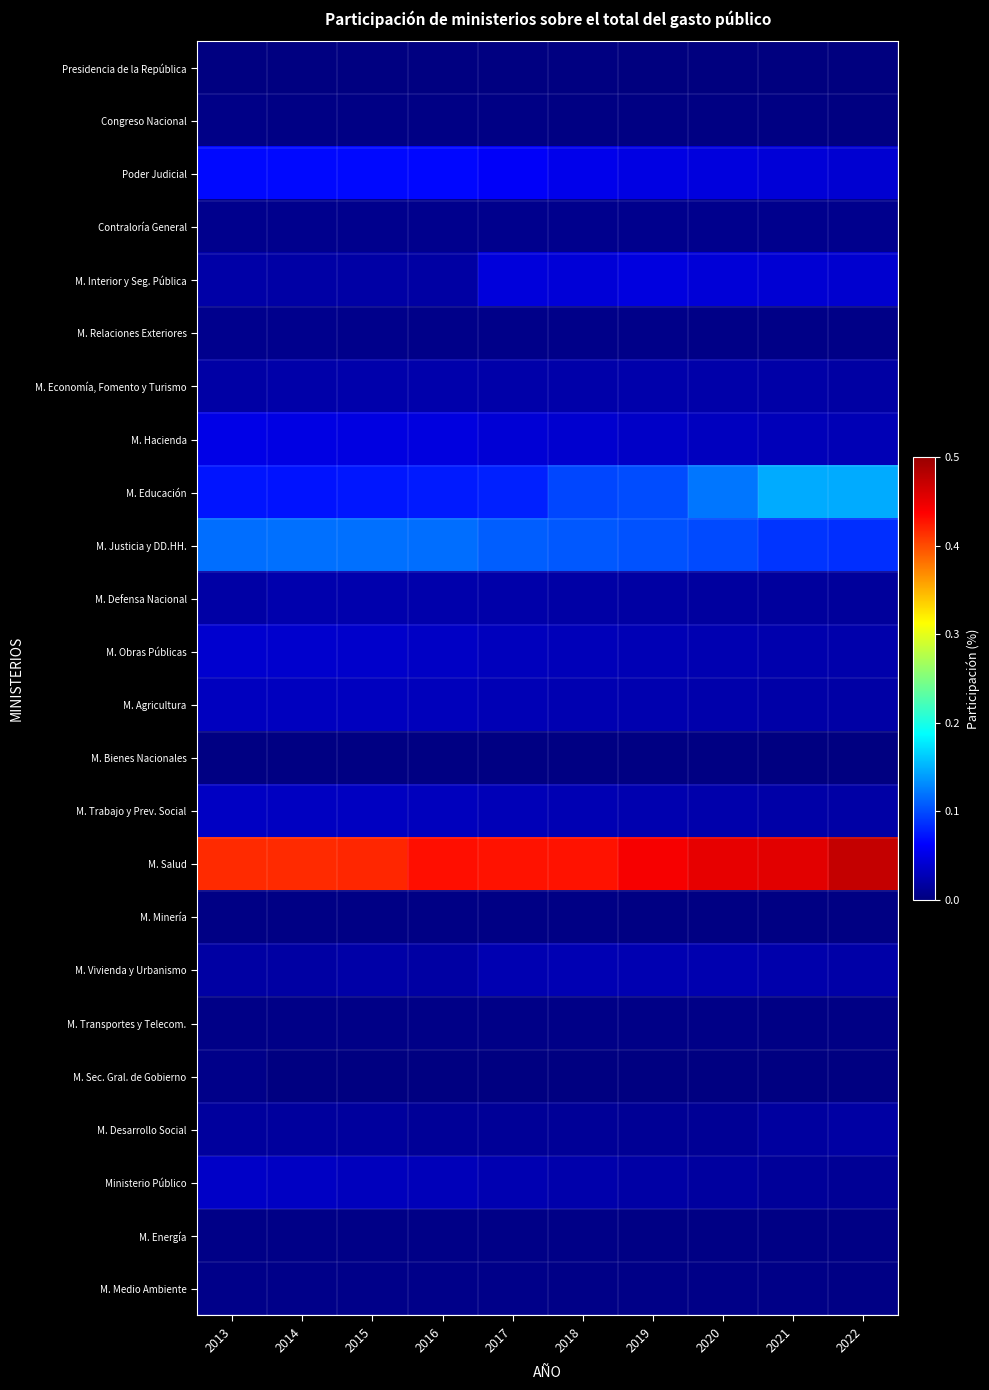

Reading right to left, transcribe all the data shown in this chart.

Presidencia de la República: 2022=0.0	2021=0.0	2020=0.0	2019=0.0	2018=0.0	2017=0.0	2016=0.0	2015=0.0	2014=0.0	2013=0.0
Congreso Nacional: 2022=0.0	2021=0.0	2020=0.0	2019=0.0	2018=0.0	2017=0.0	2016=0.0	2015=0.0	2014=0.0	2013=0.0
Poder Judicial: 2022=0.0	2021=0.0	2020=0.0	2019=0.0	2018=0.1	2017=0.1	2016=0.1	2015=0.1	2014=0.1	2013=0.1
Contraloría General: 2022=0.0	2021=0.0	2020=0.0	2019=0.0	2018=0.0	2017=0.0	2016=0.0	2015=0.0	2014=0.0	2013=0.0
M. Interior y Seg. Pública: 2022=0.0	2021=0.0	2020=0.0	2019=0.0	2018=0.0	2017=0.0	2016=0.0	2015=0.0	2014=0.0	2013=0.0
M. Relaciones Exteriores: 2022=0.0	2021=0.0	2020=0.0	2019=0.0	2018=0.0	2017=0.0	2016=0.0	2015=0.0	2014=0.0	2013=0.0
M. Economía, Fomento y Turismo: 2022=0.0	2021=0.0	2020=0.0	2019=0.0	2018=0.0	2017=0.0	2016=0.0	2015=0.0	2014=0.0	2013=0.0
M. Hacienda: 2022=0.0	2021=0.0	2020=0.0	2019=0.0	2018=0.0	2017=0.0	2016=0.0	2015=0.0	2014=0.0	2013=0.1
M. Educación: 2022=0.1	2021=0.1	2020=0.1	2019=0.1	2018=0.1	2017=0.1	2016=0.1	2015=0.1	2014=0.1	2013=0.1
M. Justicia y DD.HH.: 2022=0.1	2021=0.1	2020=0.1	2019=0.1	2018=0.1	2017=0.1	2016=0.1	2015=0.1	2014=0.1	2013=0.1
M. Defensa Nacional: 2022=0.0	2021=0.0	2020=0.0	2019=0.0	2018=0.0	2017=0.0	2016=0.0	2015=0.0	2014=0.0	2013=0.0
M. Obras Públicas: 2022=0.0	2021=0.0	2020=0.0	2019=0.0	2018=0.0	2017=0.0	2016=0.0	2015=0.0	2014=0.0	2013=0.0
M. Agricultura: 2022=0.0	2021=0.0	2020=0.0	2019=0.0	2018=0.0	2017=0.0	2016=0.0	2015=0.0	2014=0.0	2013=0.0
M. Bienes Nacionales: 2022=0.0	2021=0.0	2020=0.0	2019=0.0	2018=0.0	2017=0.0	2016=0.0	2015=0.0	2014=0.0	2013=0.0
M. Trabajo y Prev. Social: 2022=0.0	2021=0.0	2020=0.0	2019=0.0	2018=0.0	2017=0.0	2016=0.0	2015=0.0	2014=0.0	2013=0.0
M. Salud: 2022=0.5	2021=0.5	2020=0.5	2019=0.4	2018=0.4	2017=0.4	2016=0.4	2015=0.4	2014=0.4	2013=0.4
M. Minería: 2022=0.0	2021=0.0	2020=0.0	2019=0.0	2018=0.0	2017=0.0	2016=0.0	2015=0.0	2014=0.0	2013=0.0
M. Vivienda y Urbanismo: 2022=0.0	2021=0.0	2020=0.0	2019=0.0	2018=0.0	2017=0.0	2016=0.0	2015=0.0	2014=0.0	2013=0.0
M. Transportes y Telecom.: 2022=0.0	2021=0.0	2020=0.0	2019=0.0	2018=0.0	2017=0.0	2016=0.0	2015=0.0	2014=0.0	2013=0.0
M. Sec. Gral. de Gobierno: 2022=0.0	2021=0.0	2020=0.0	2019=0.0	2018=0.0	2017=0.0	2016=0.0	2015=0.0	2014=0.0	2013=0.0
M. Desarrollo Social: 2022=0.0	2021=0.0	2020=0.0	2019=0.0	2018=0.0	2017=0.0	2016=0.0	2015=0.0	2014=0.0	2013=0.0
Ministerio Público: 2022=0.0	2021=0.0	2020=0.0	2019=0.0	2018=0.0	2017=0.0	2016=0.0	2015=0.0	2014=0.0	2013=0.0
M. Energía: 2022=0.0	2021=0.0	2020=0.0	2019=0.0	2018=0.0	2017=0.0	2016=0.0	2015=0.0	2014=0.0	2013=0.0
M. Medio Ambiente: 2022=0.0	2021=0.0	2020=0.0	2019=0.0	2018=0.0	2017=0.0	2016=0.0	2015=0.0	2014=0.0	2013=0.0